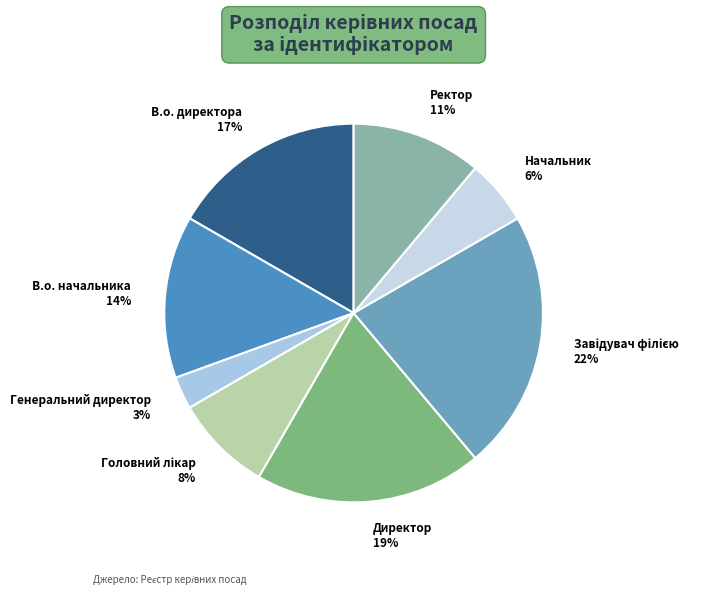

The Ректор slice represents 11% of the pie. True or false?

True